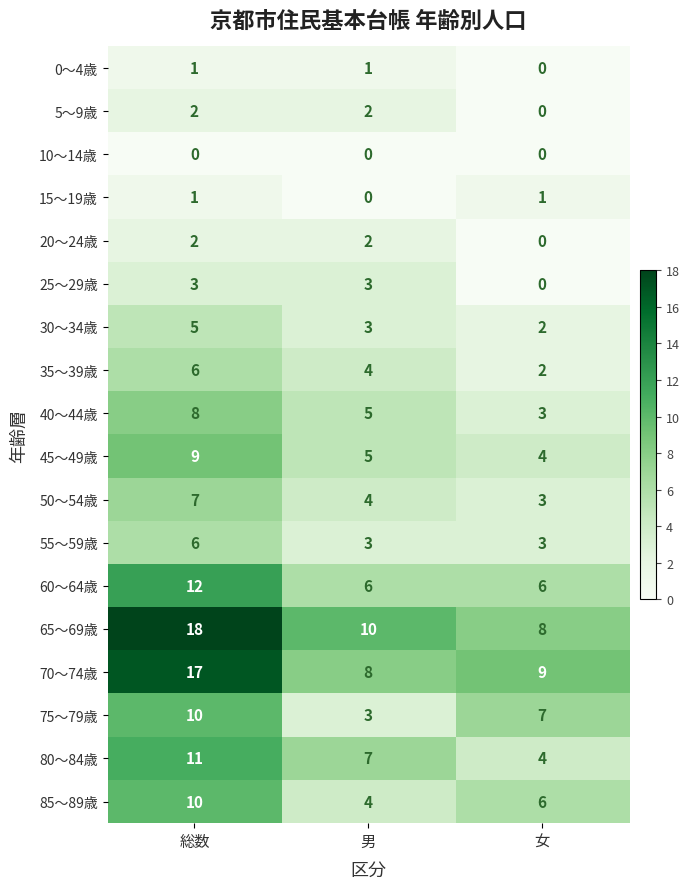

What is the difference between the 75～79歳 values at 女 and 男?

4